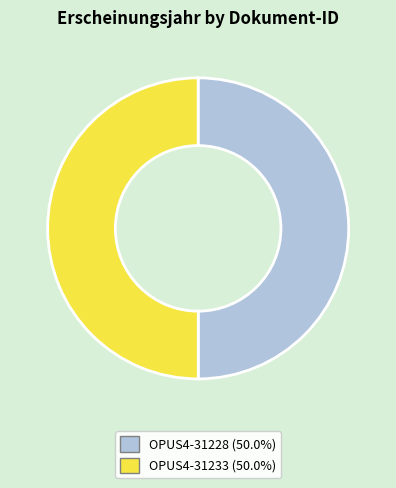

What is the ratio of the value at OPUS4-31233 to the value at OPUS4-31228?

1.0